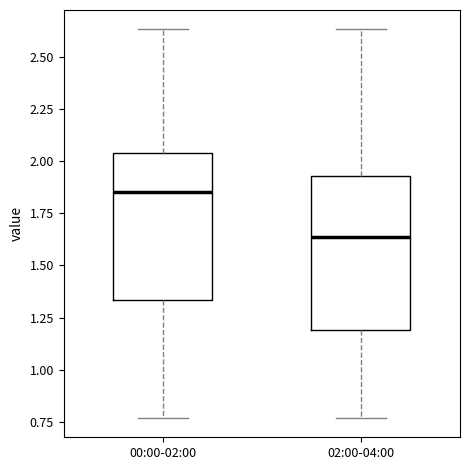

Which box's median line is the lowest?

02:00-04:00